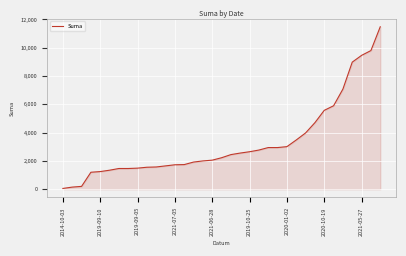

What is the maximum value shown in the chart?

11480.0